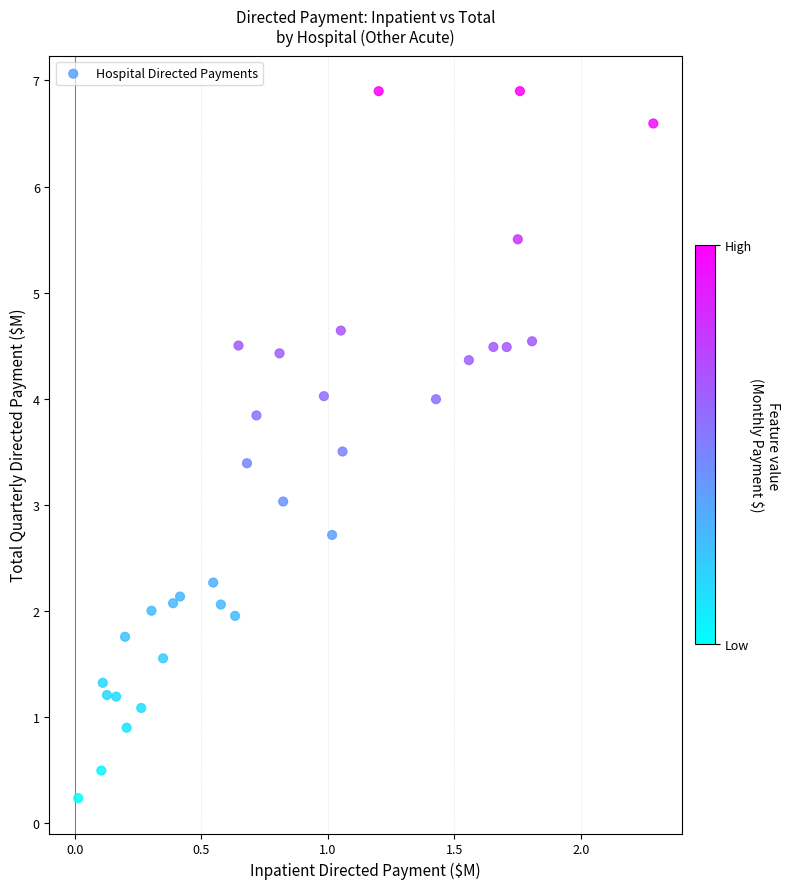

What is the range of Y values (max minus min)?

6.7